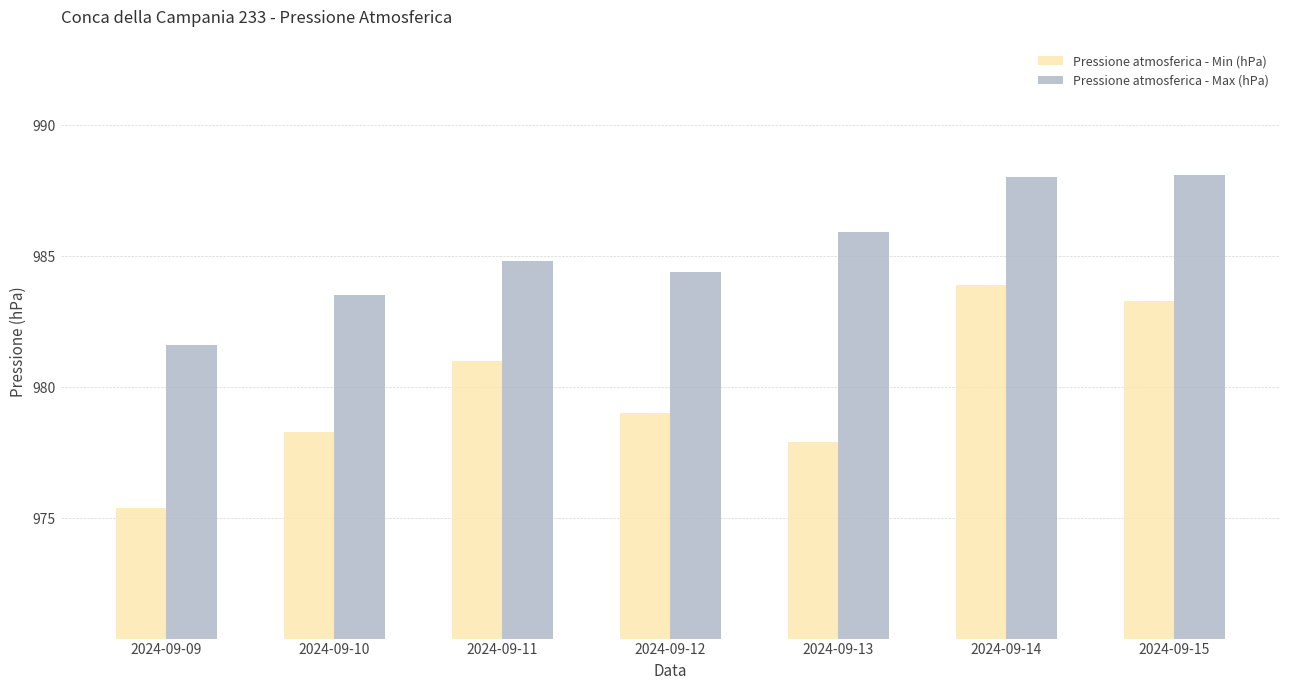

At which label does Pressione atmosferica - Min (hPa) reach its peak?

2024-09-14